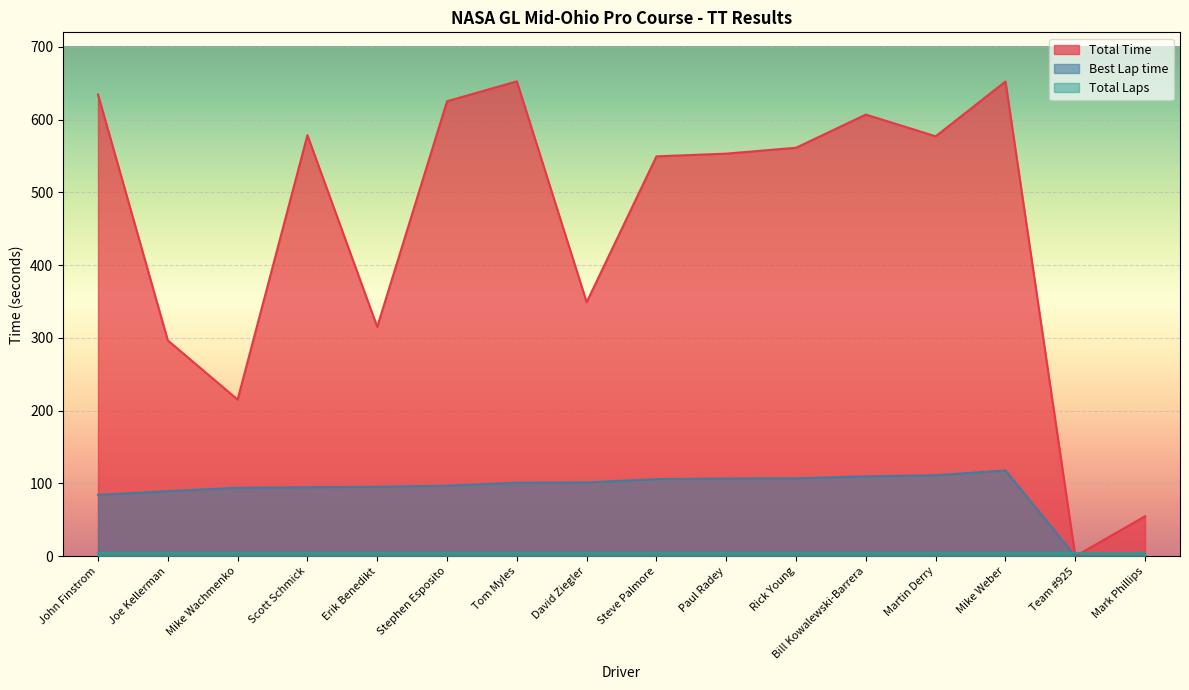

Which series has the widest spread of values?

Total Time